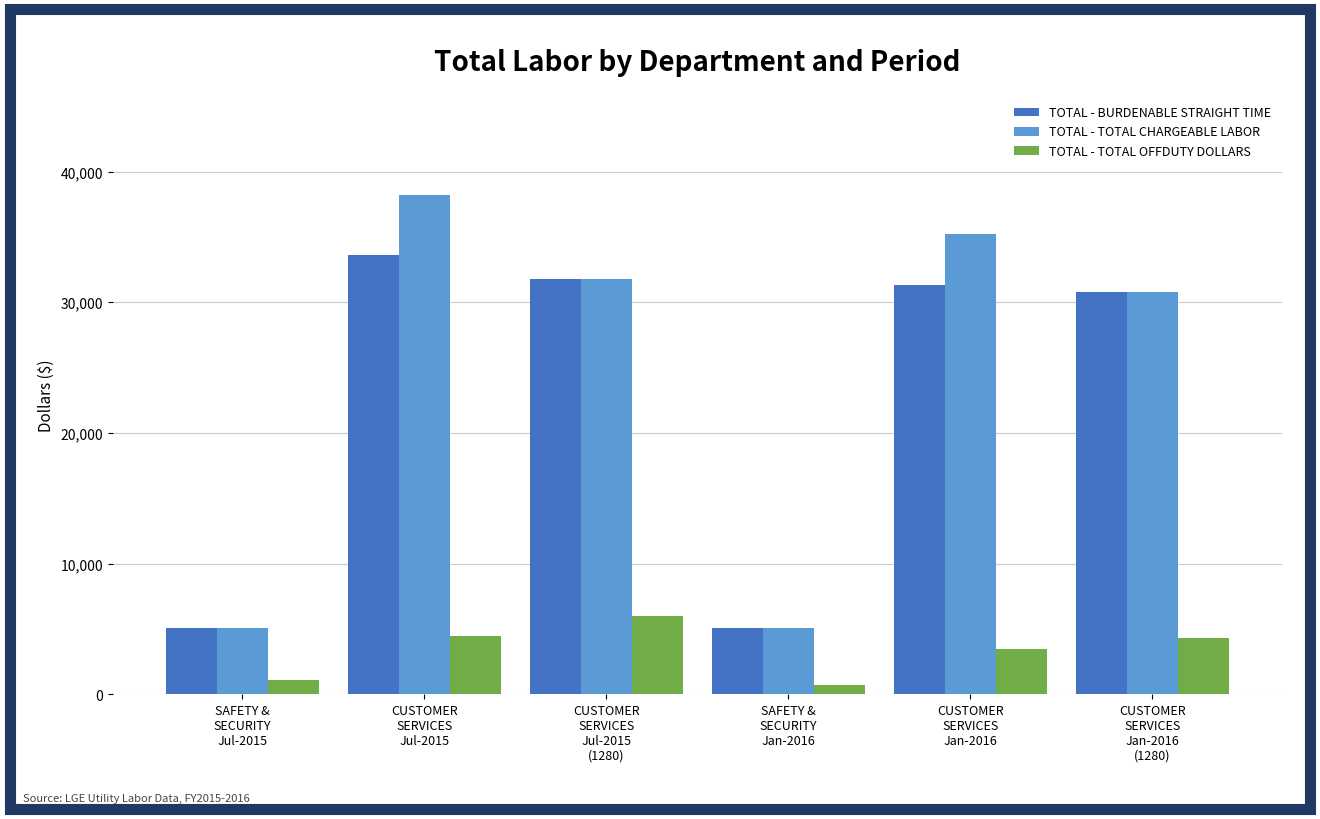

What is the label of the 5th bar from the right?

CUSTOMER
SERVICES
Jul-2015